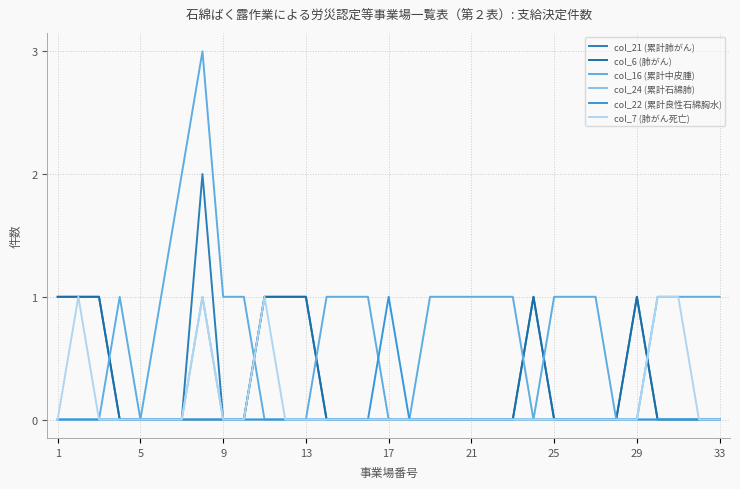

How many lines are shown in the chart?

6